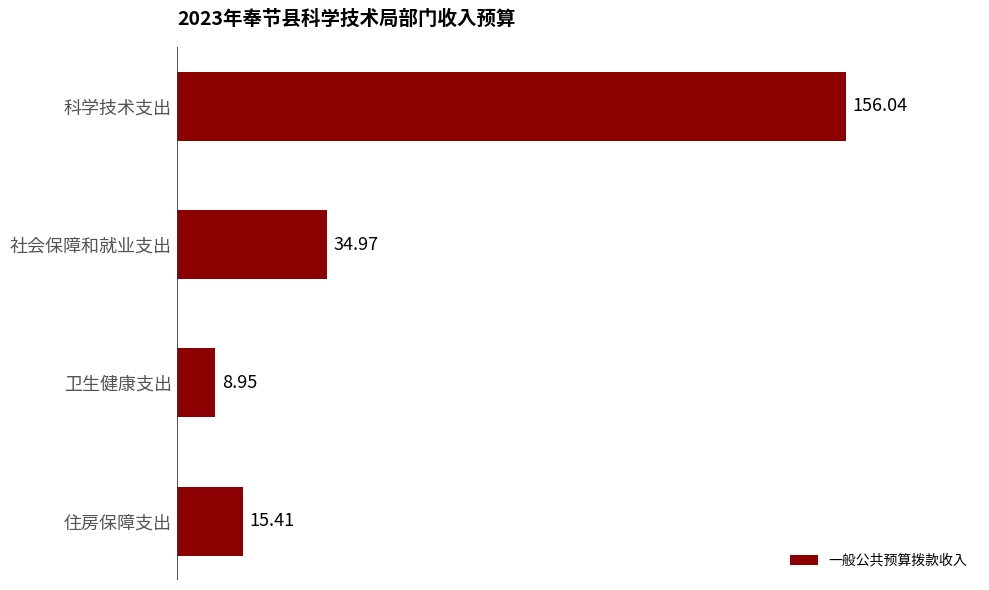

Which has a higher value, 住房保障支出 or 卫生健康支出?

住房保障支出